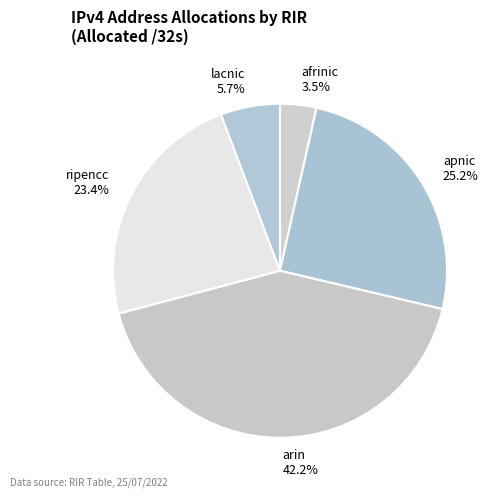

Is arin the majority of the pie?

No